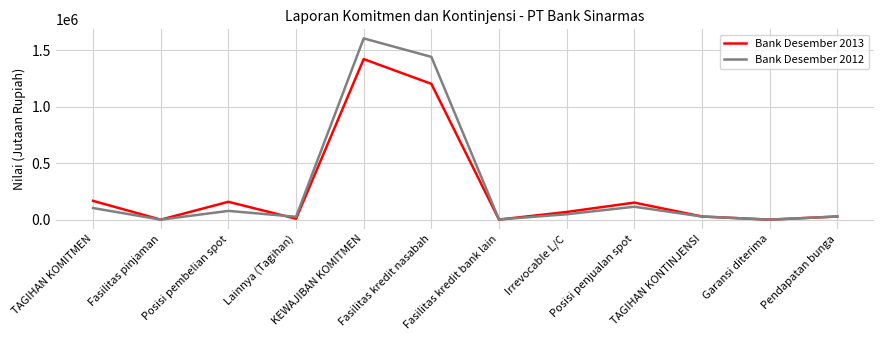

At which category is the sum across all series the highest?

KEWAJIBAN KOMITMEN